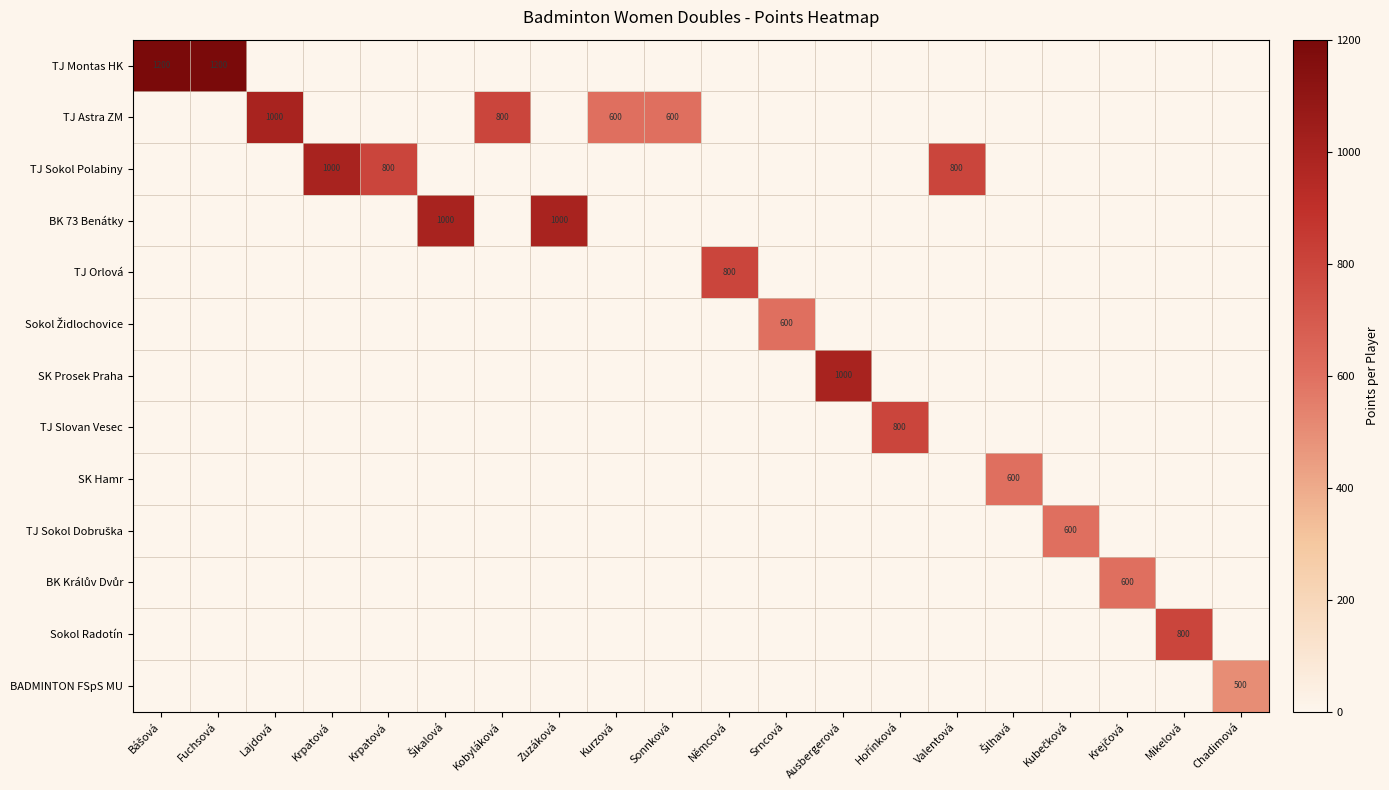

What is the difference between the maximum and minimum values in the TJ Slovan Vesec series?

800